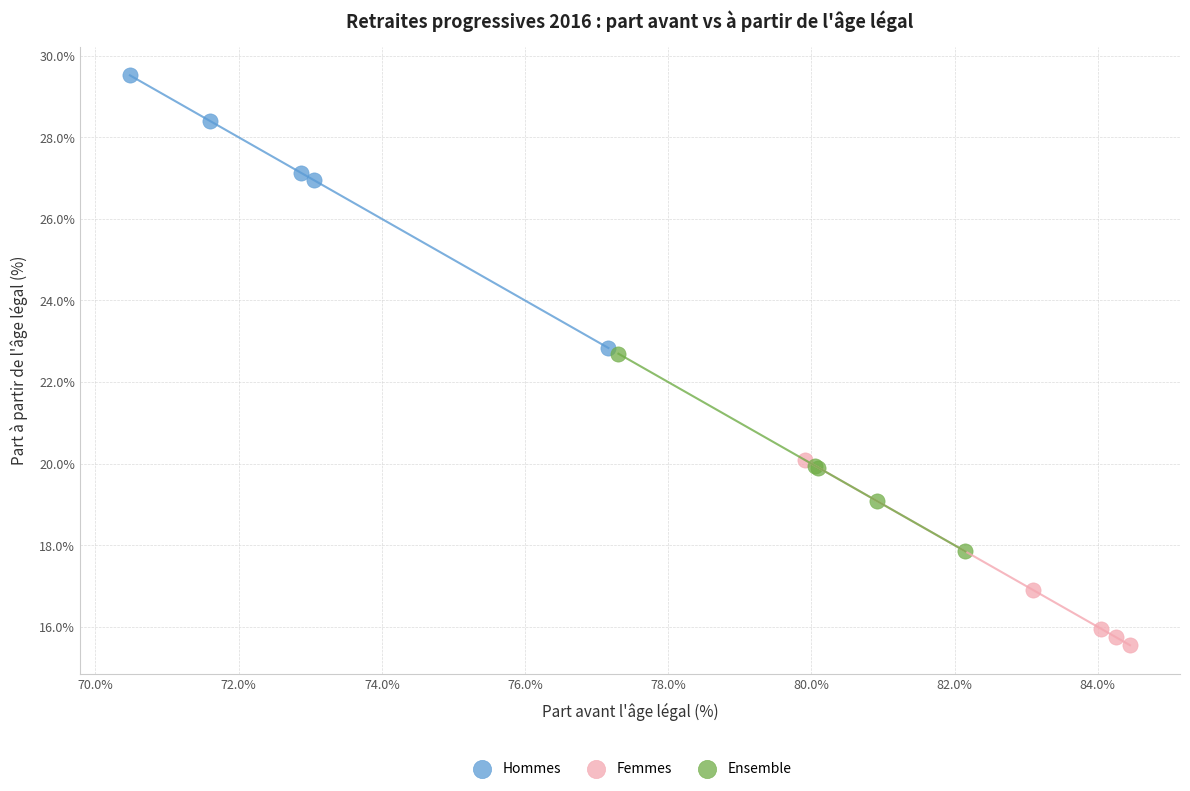

What are all the series names shown in the legend?

Hommes, Femmes, Ensemble